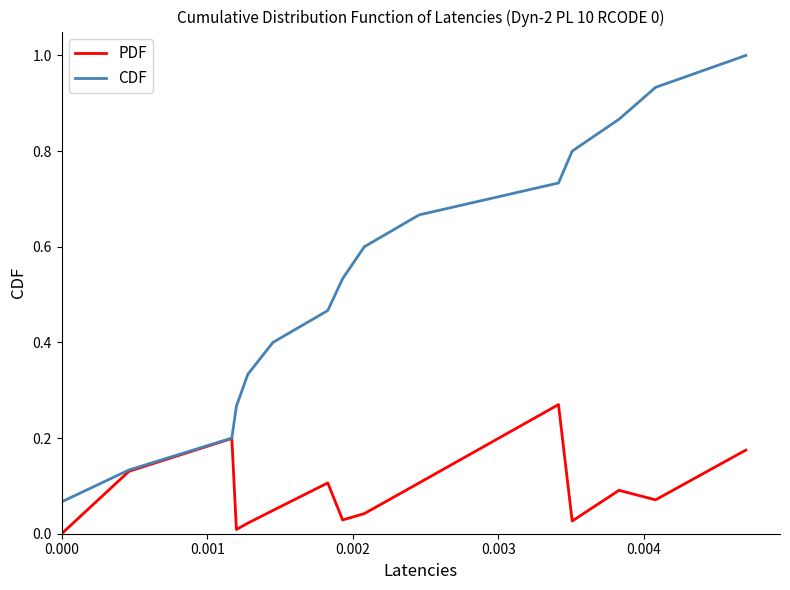

Which series has the largest total across all categories?

CDF